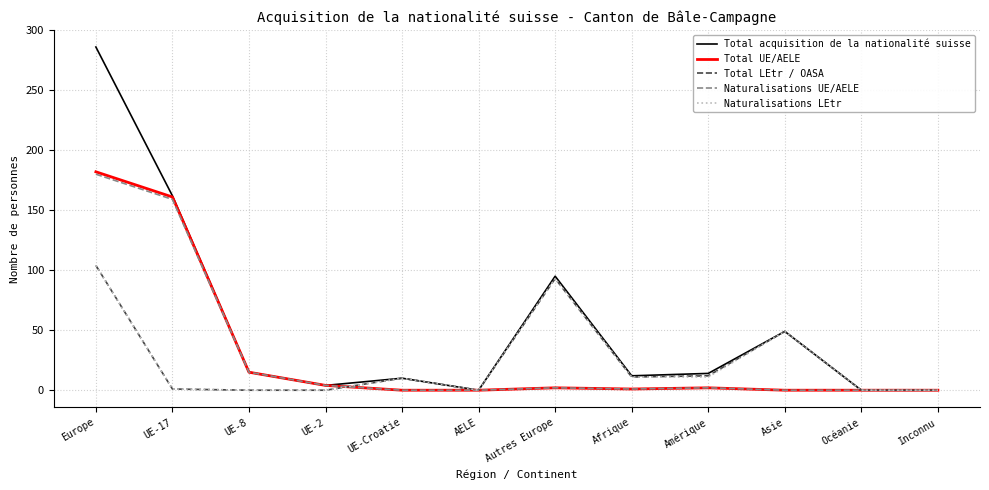

The value of Naturalisations UE/AELE at UE-Croatie is -86. True or false?

False